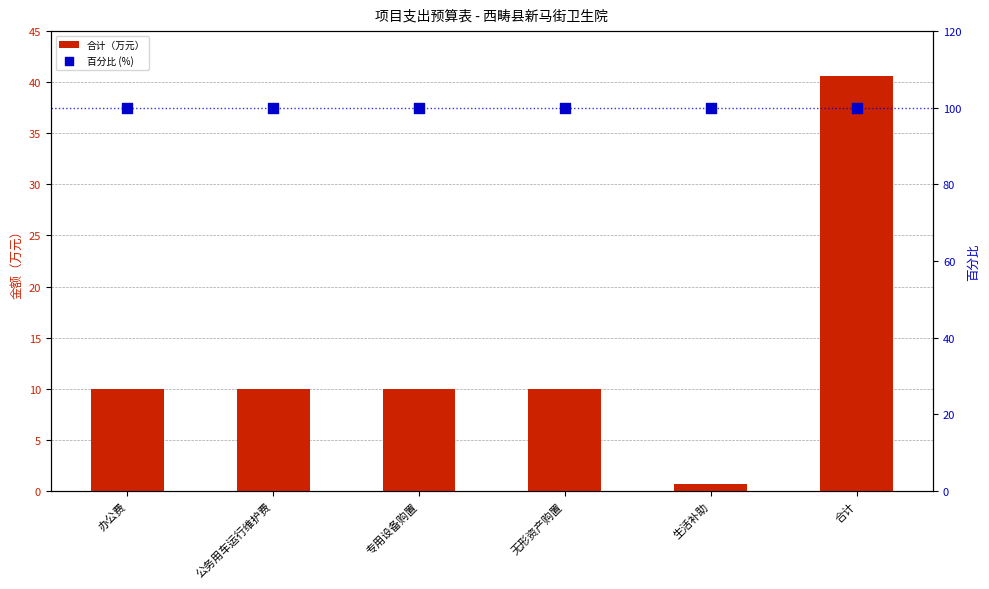

Which series has the largest total across all categories?

百分比 (%)